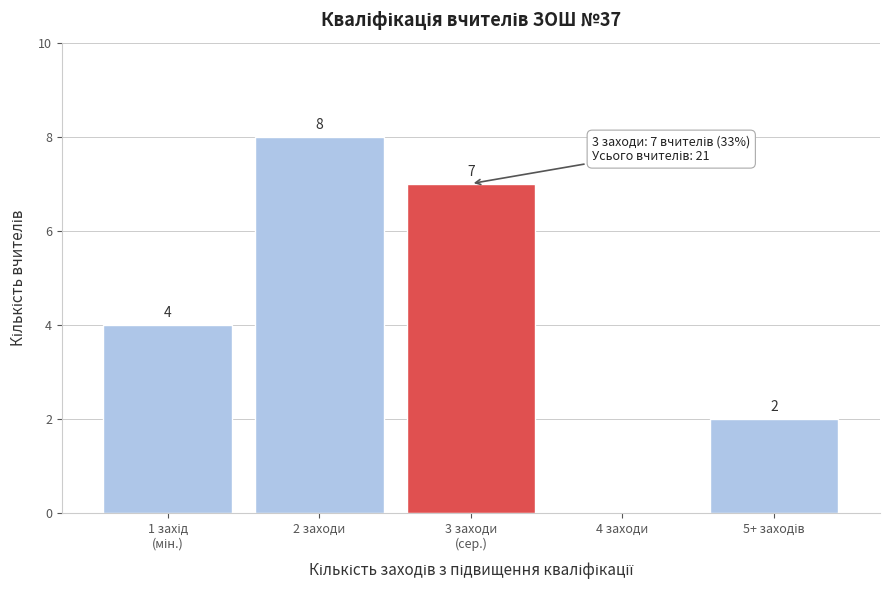

What is the greatest value displayed?

8